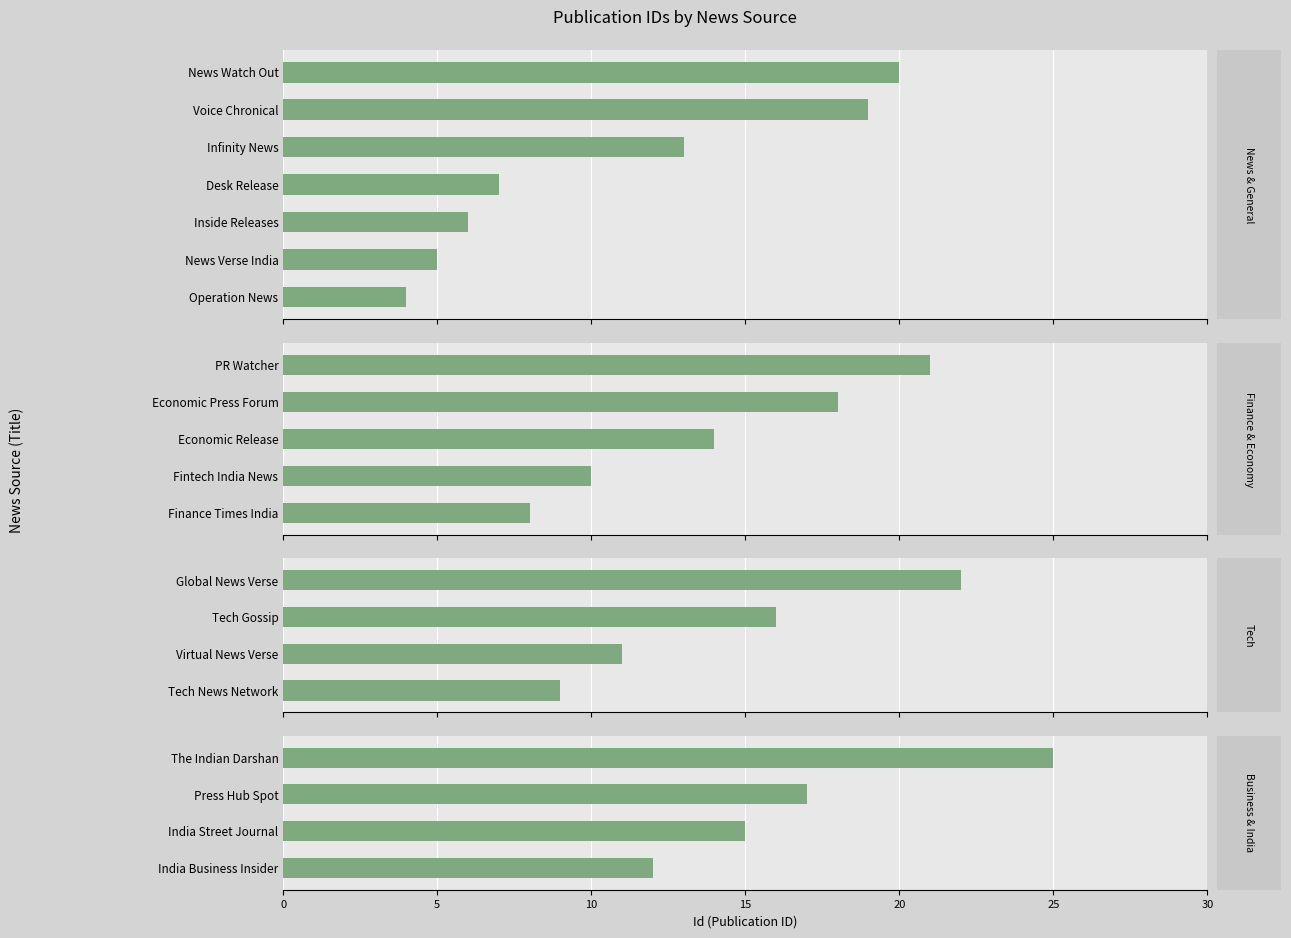

List the labels in order of value, smallest first.

Operation News, News Verse India, Inside Releases, Desk Release, Finance Times India, Tech News Network, Fintech India News, Virtual News Verse, India Business Insider, Infinity News, Economic Release, India Street Journal, Tech Gossip, Press Hub Spot, Economic Press Forum, Voice Chronical, News Watch Out, PR Watcher, Global News Verse, The Indian Darshan